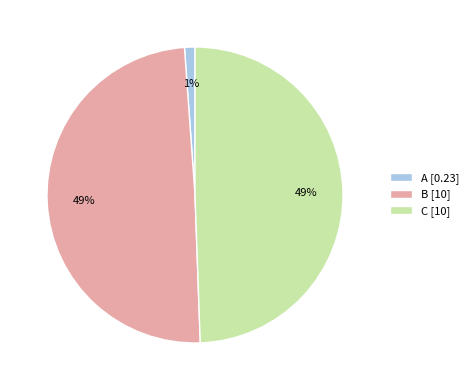

Count the number of slices in the pie.

3